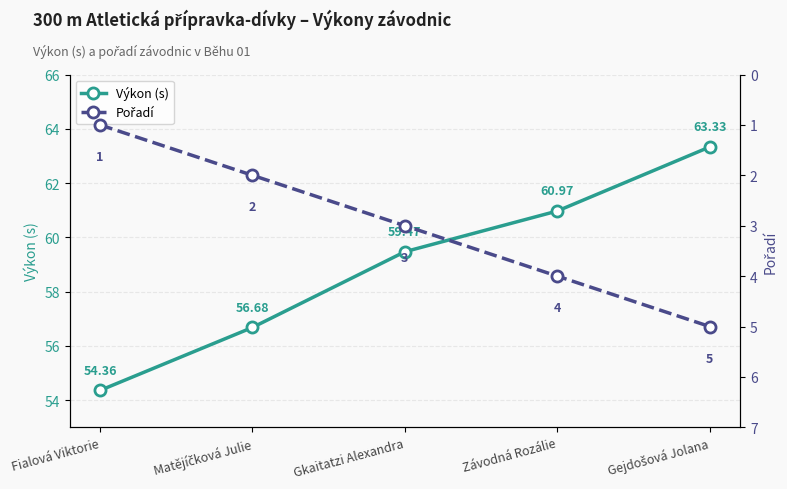

How many lines are shown in the chart?

2